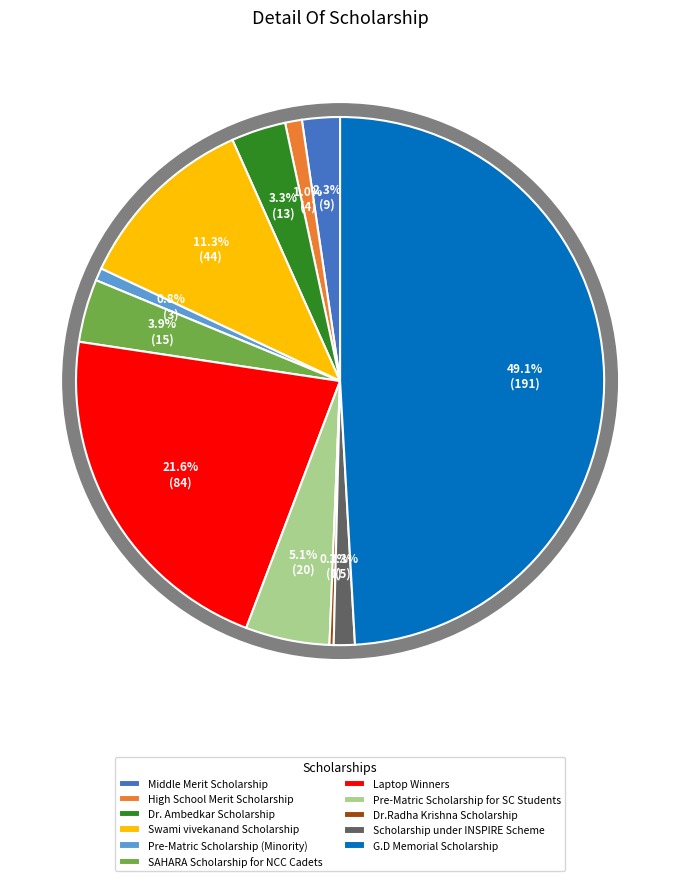

Is there a majority slice in this chart?

No